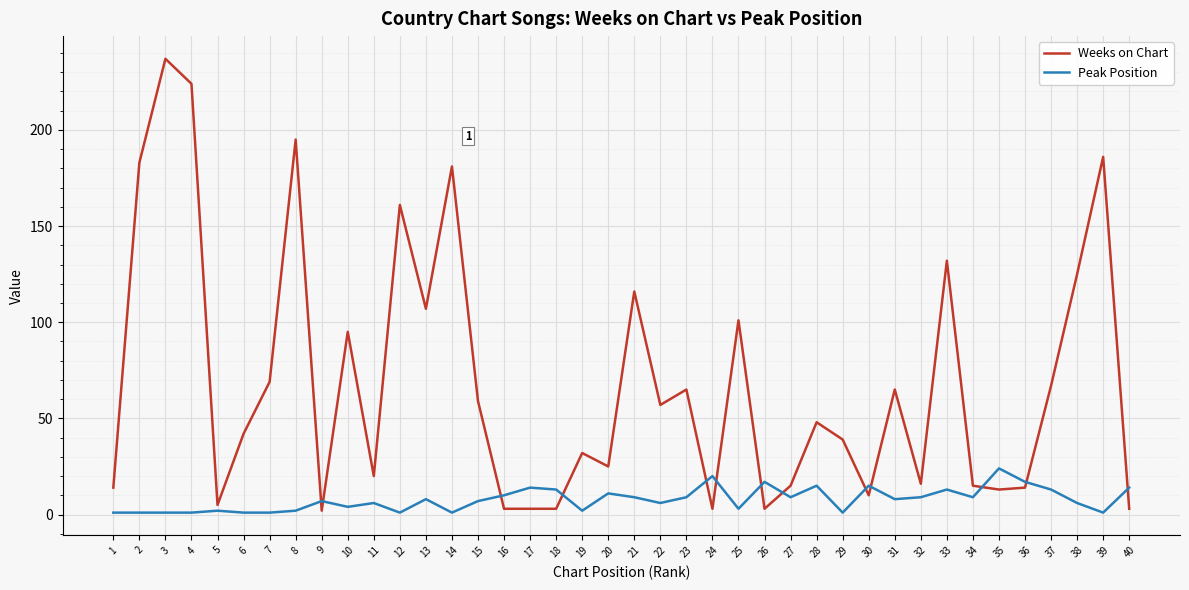

At which label is Weeks on Chart closest to 119?

21